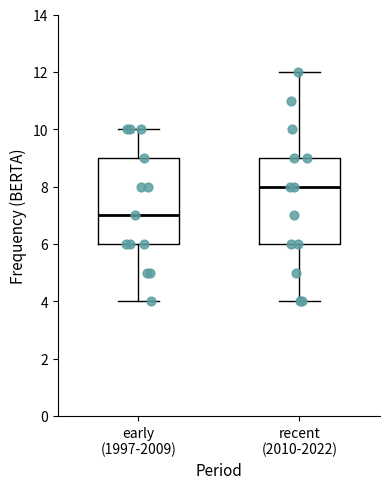

Reading left to right, transcribe this box plot: for each box, give where its median line is, the range the box spans, and where its two whiskers end, as read against the y-axis. The values are not printed on the chart, so give them approximately, as read against the axis.

early (1997-2009): median 7, box 6 to 9, whiskers 4 to 10
recent (2010-2022): median 8, box 6 to 9, whiskers 4 to 12